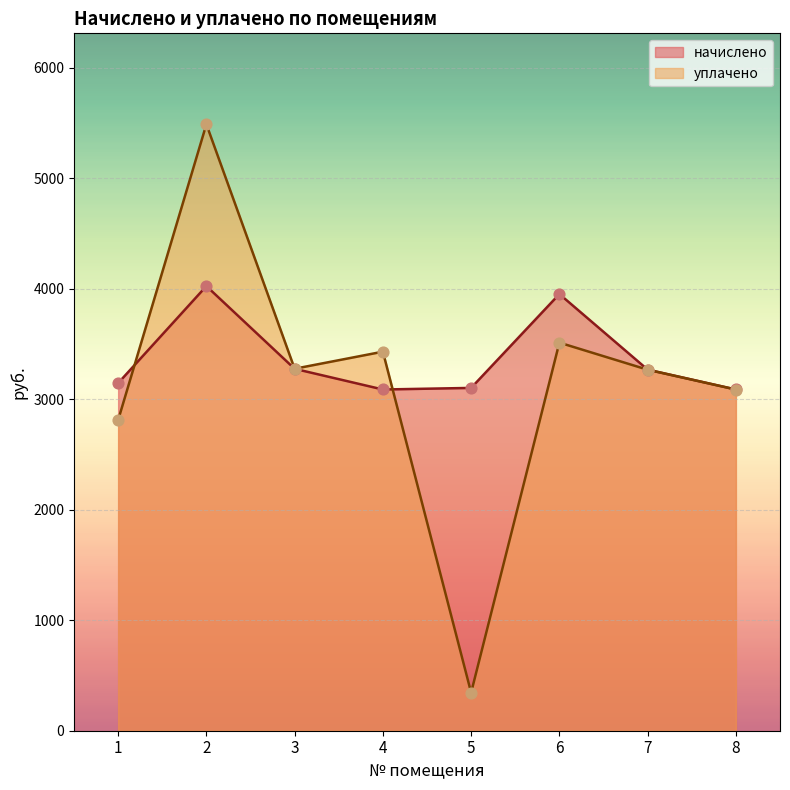

Which series has the largest total across all categories?

начислено